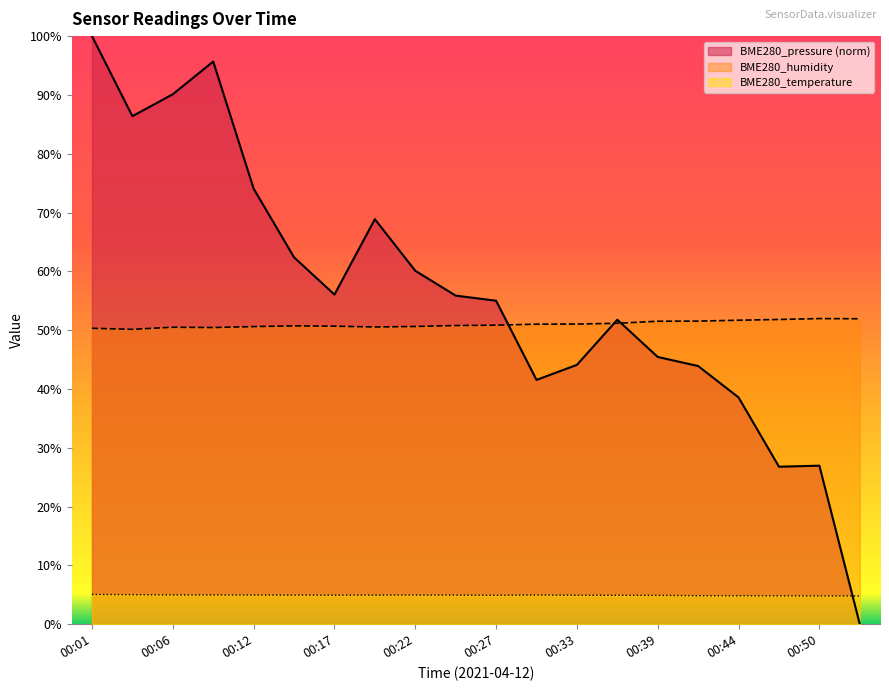

How many data points does each series have?

20